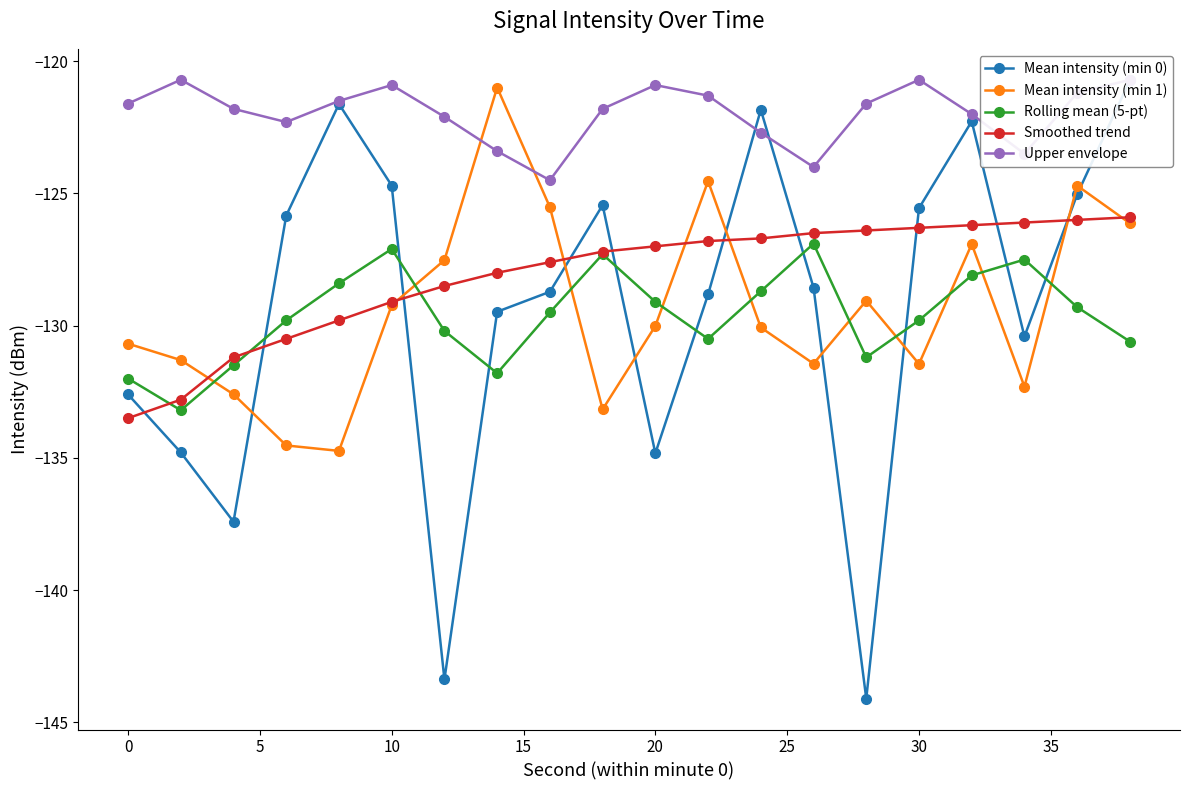

The value of Mean intensity (min 1) at 20 is -130.0. True or false?

True